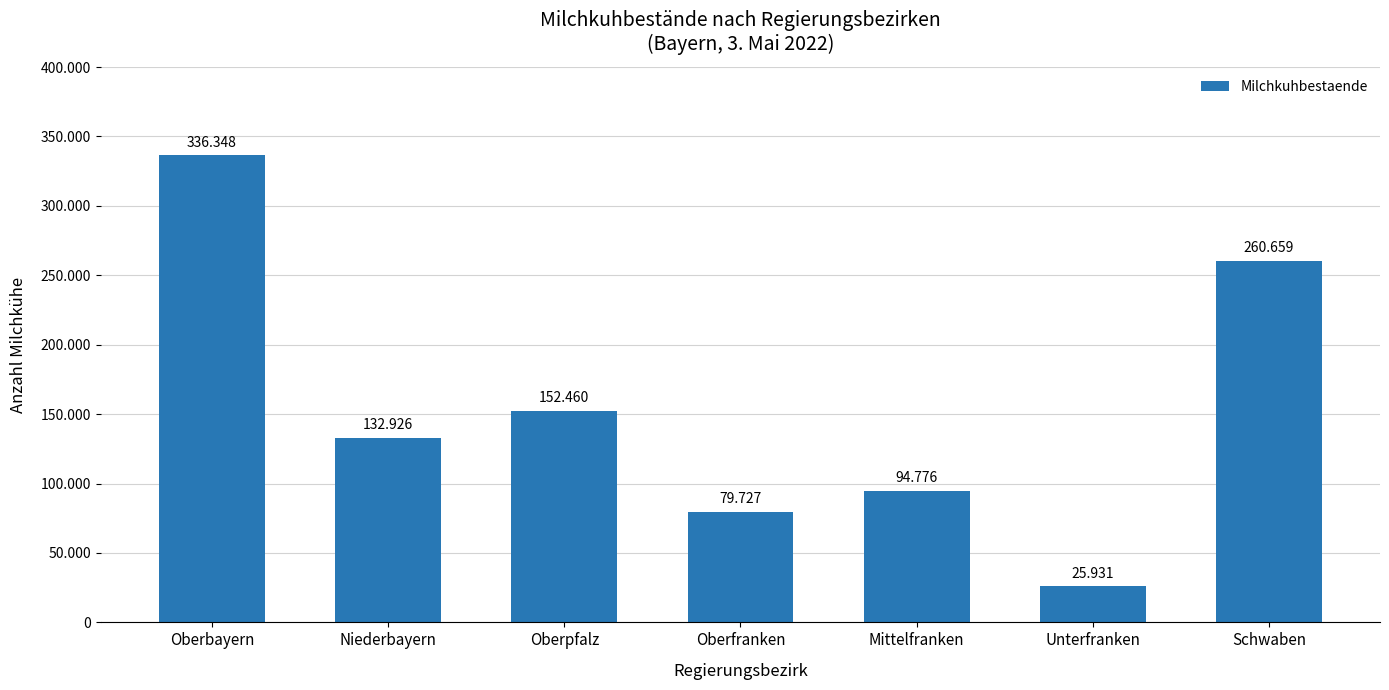

Is it true that the value at Mittelfranken is 22018?

False